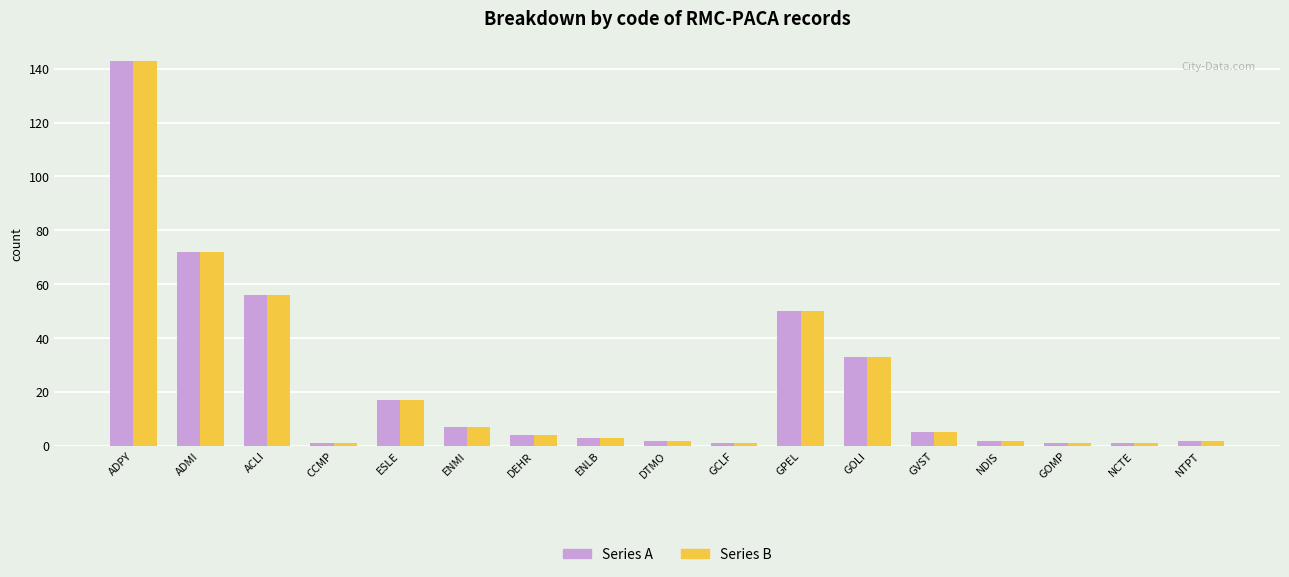

What is the label of the 9th bar from the right?

DTMO